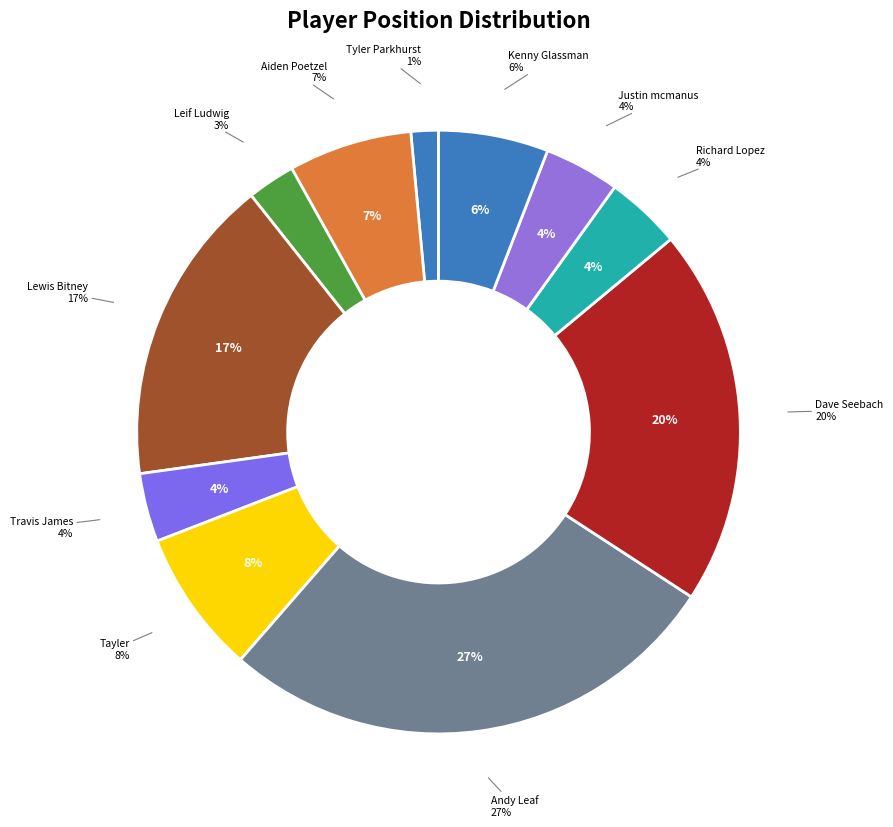

Does any single category account for the majority?

No